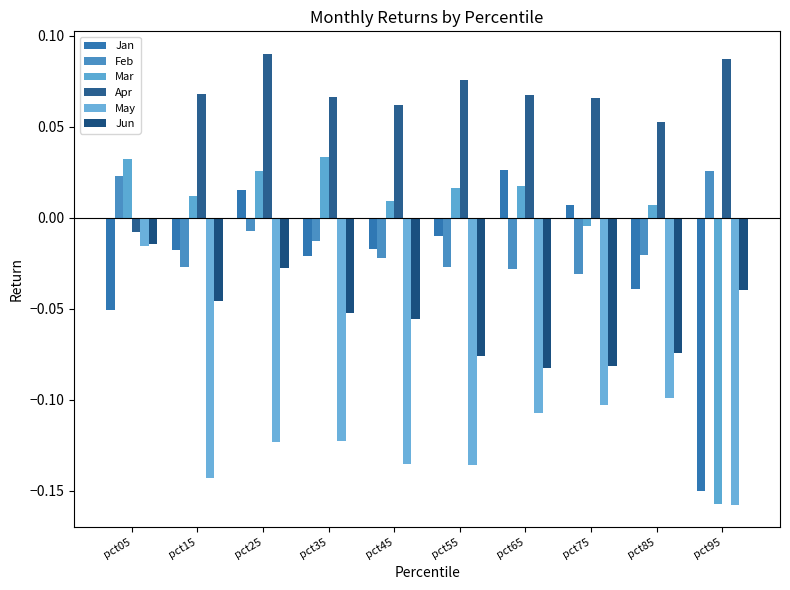

Reading right to left, what are all the values shown in this chart?

Jan: -0.2	-0.0	0.0	0.0	-0.0	-0.0	-0.0	0.0	-0.0	-0.1
Feb: 0.0	-0.0	-0.0	-0.0	-0.0	-0.0	-0.0	-0.0	-0.0	0.0
Mar: -0.2	0.0	-0.0	0.0	0.0	0.0	0.0	0.0	0.0	0.0
Apr: 0.1	0.1	0.1	0.1	0.1	0.1	0.1	0.1	0.1	-0.0
May: -0.2	-0.1	-0.1	-0.1	-0.1	-0.1	-0.1	-0.1	-0.1	-0.0
Jun: -0.0	-0.1	-0.1	-0.1	-0.1	-0.1	-0.1	-0.0	-0.0	-0.0